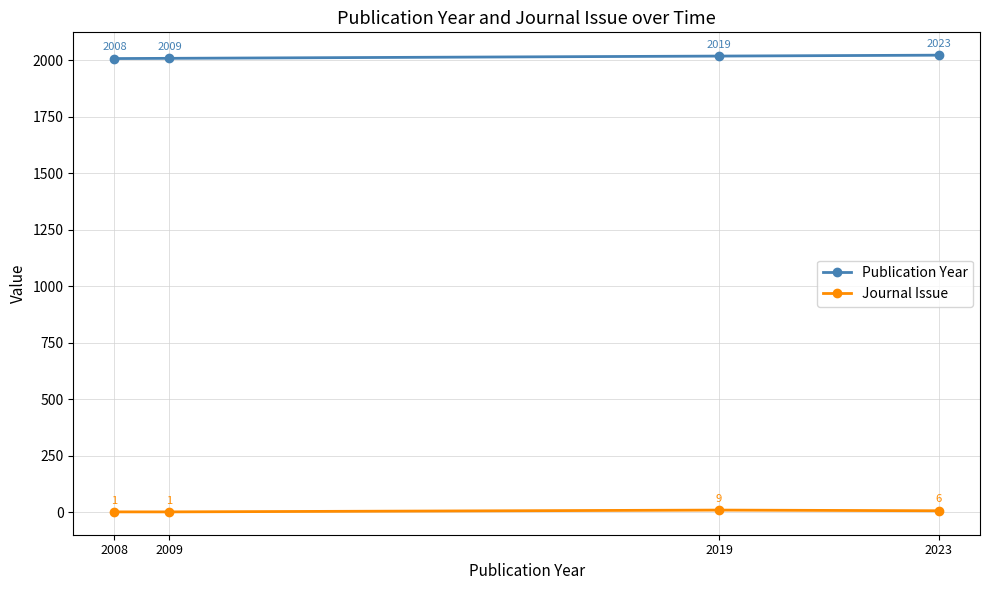

What is the difference between the highest and lowest values at 2019?

2010